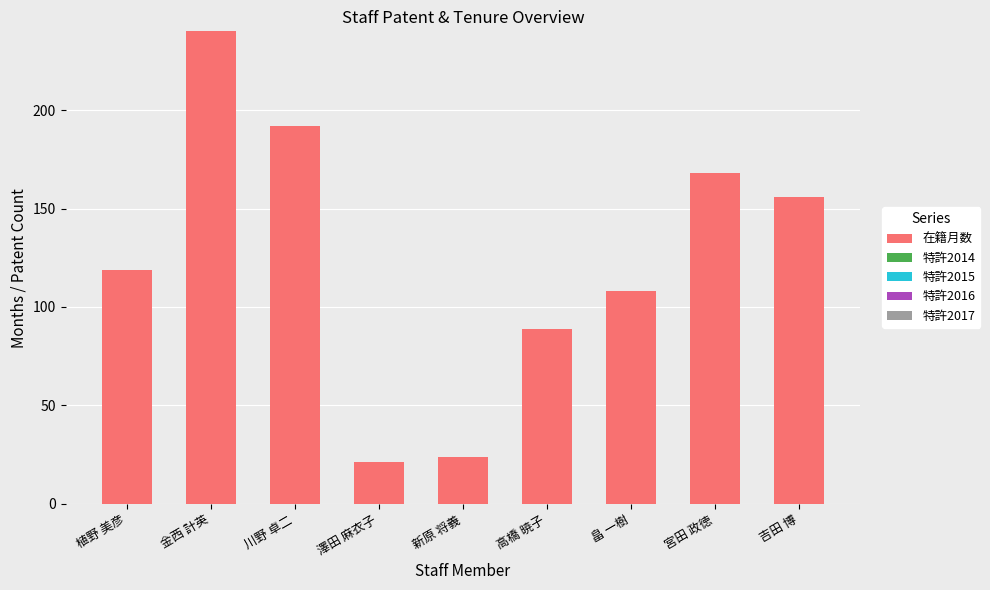

At which label is the value closest to 130?

植野 美彦